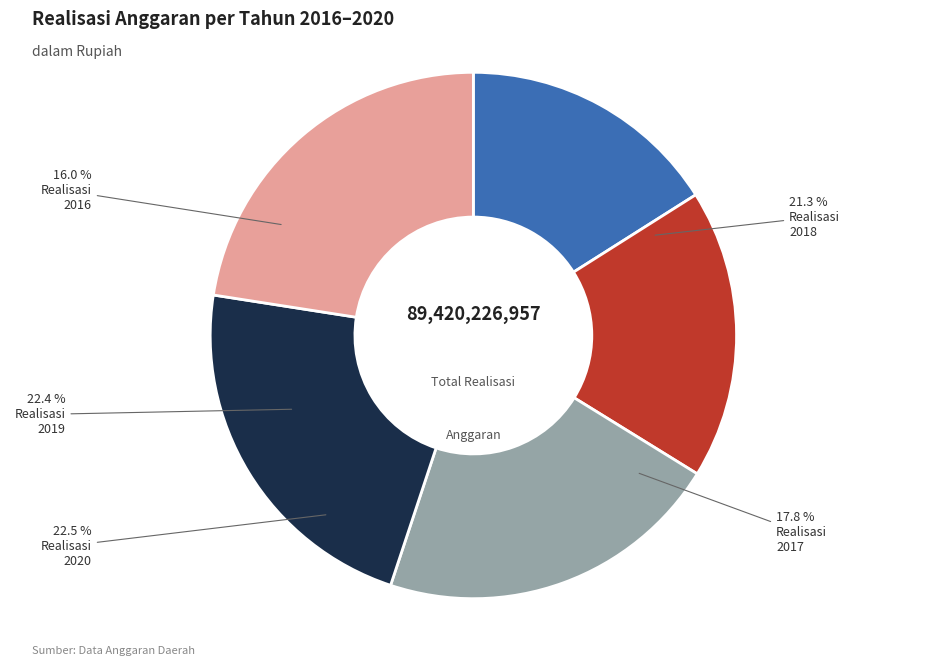

To the nearest percent, what is the difference between the 2017 and 2018 slice percentages?

3%